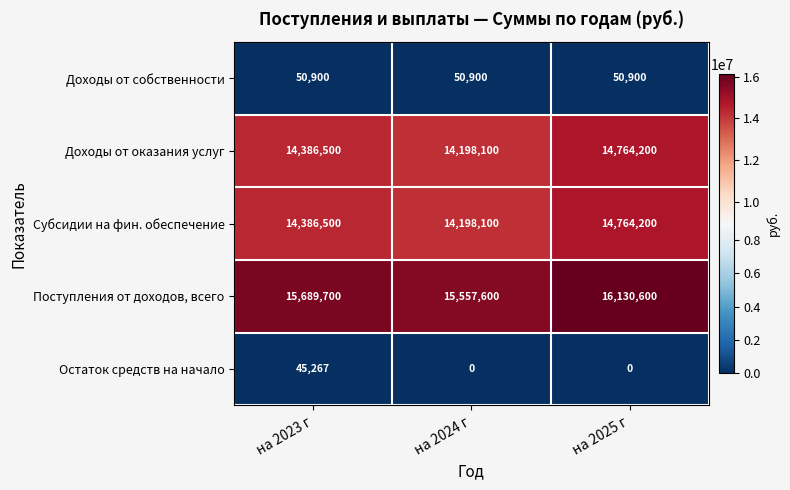

What is the greatest value displayed?

16130600